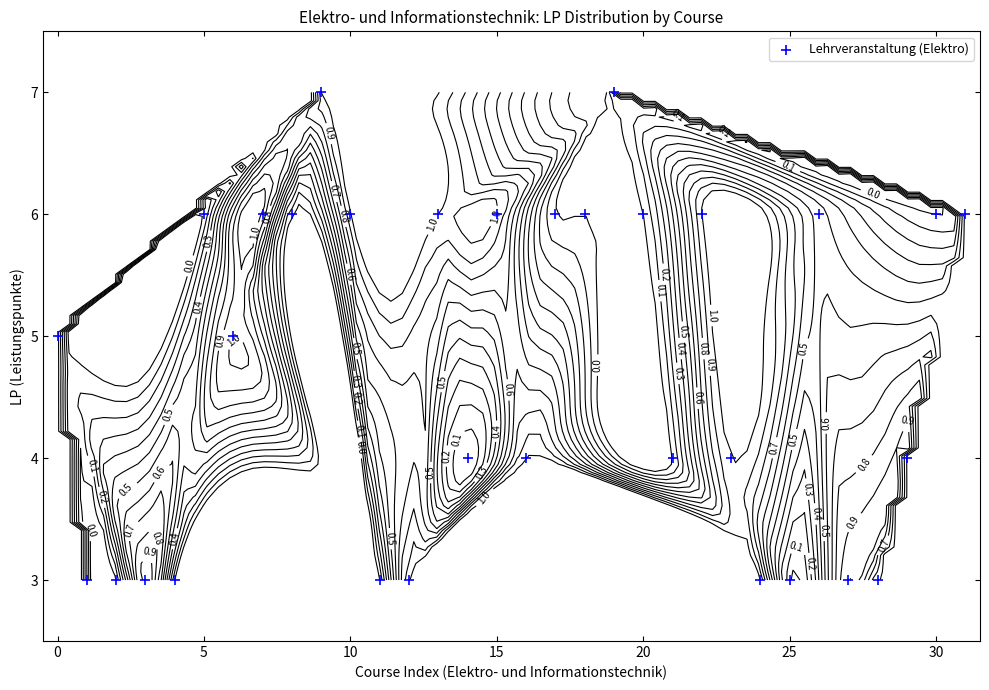

What is the ratio of the value at 26 to the value at 14?

1.5